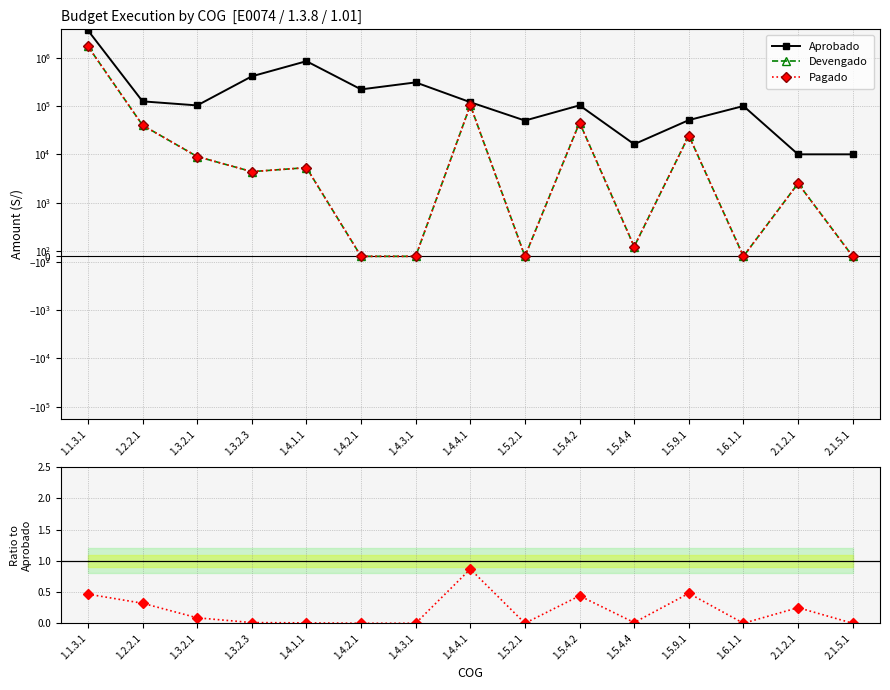

Which series has the largest total across all categories?

Aprobado